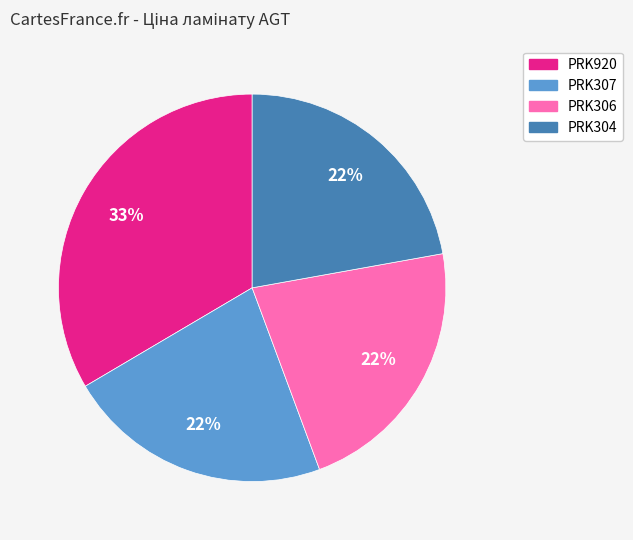

Is the sum of PRK920 and PRK306 greater than half?

Yes